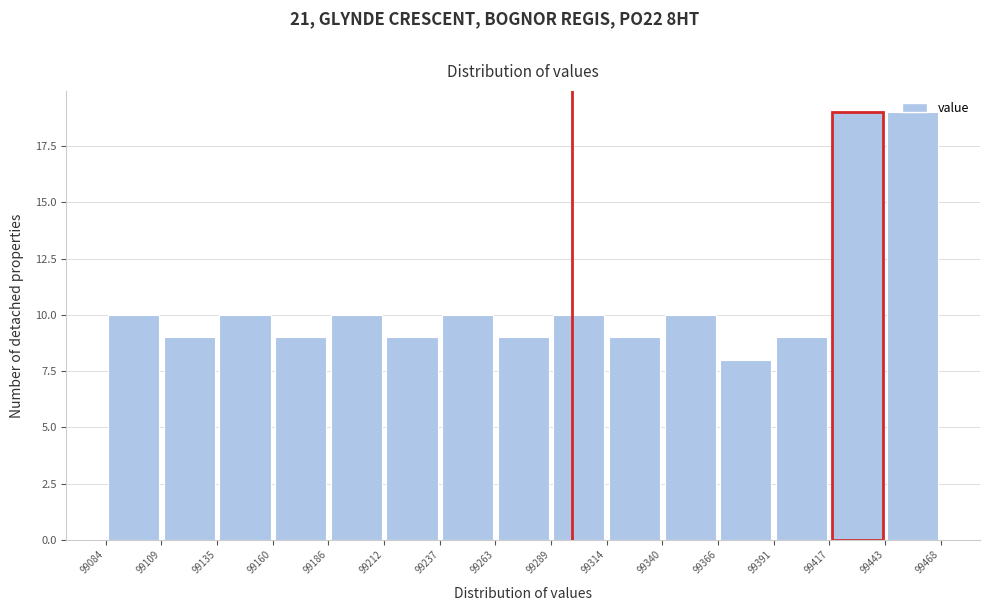

Reading left to right, list every bar in this chart as the range it spans on the x-axis followed by its height. The values are not printed on the chart, so give them approximately, as read against the axis.

99084 to 99109: 10
99109 to 99135: 9
99135 to 99160: 10
99160 to 99186: 9
99186 to 99212: 10
99212 to 99237: 9
99237 to 99263: 10
99263 to 99289: 9
99289 to 99314: 10
99314 to 99340: 9
99340 to 99366: 10
99366 to 99391: 8
99391 to 99417: 9
99417 to 99443: 19
99443 to 99468: 19